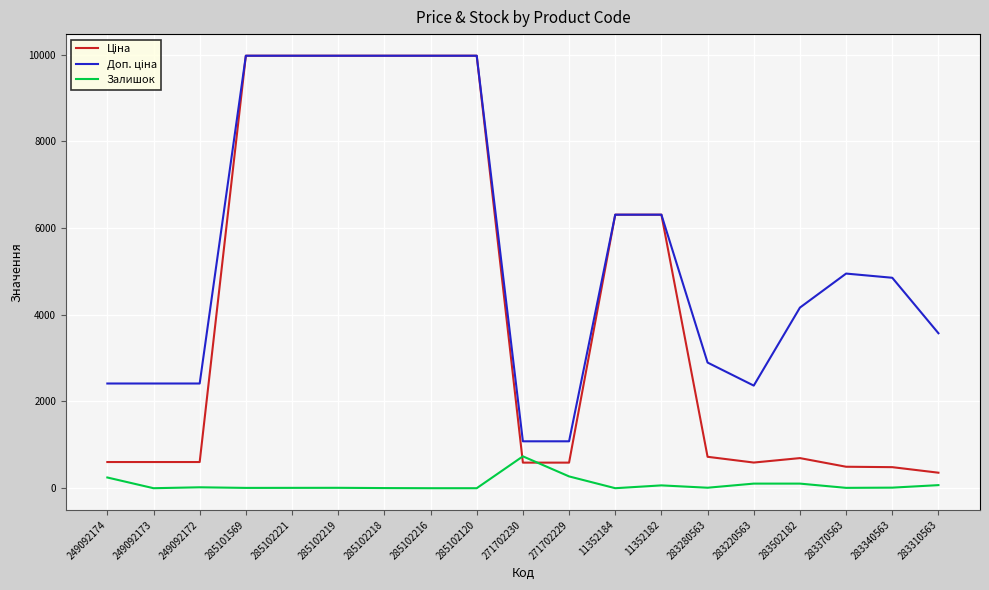

What is the maximum value shown in the chart?

9975.0